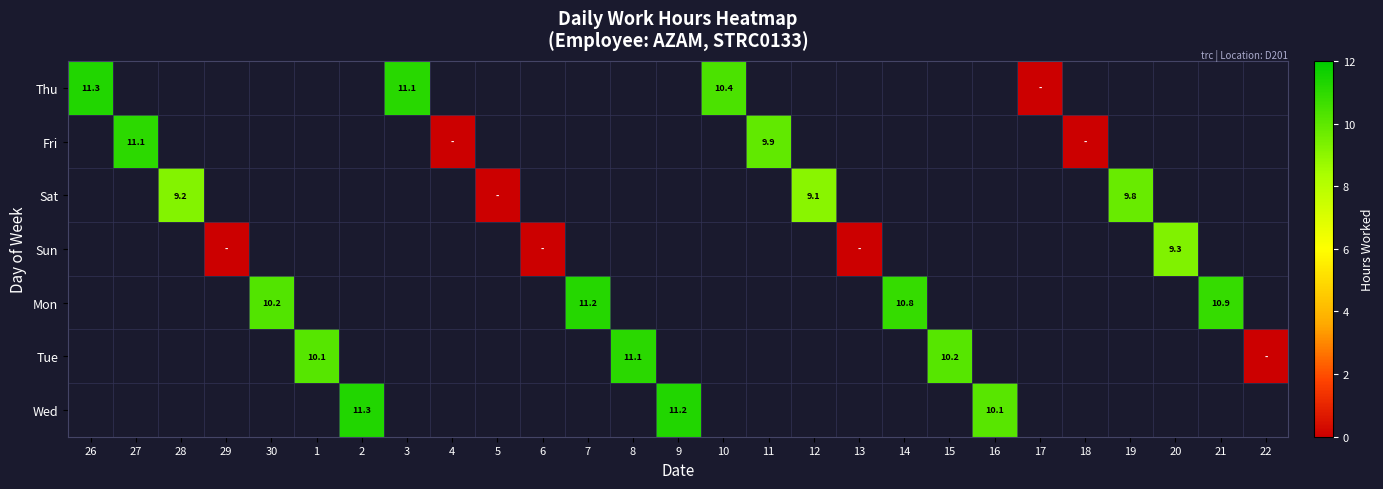

The Thu series shows 2.7 at 3. True or false?

False